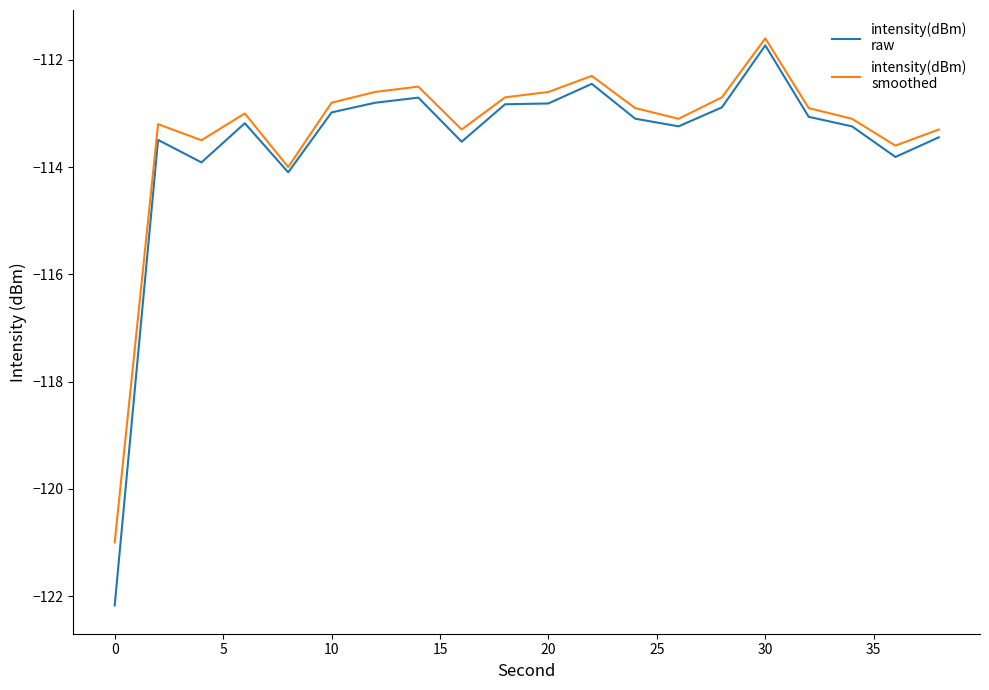

What is the maximum value shown in the chart?

-111.6